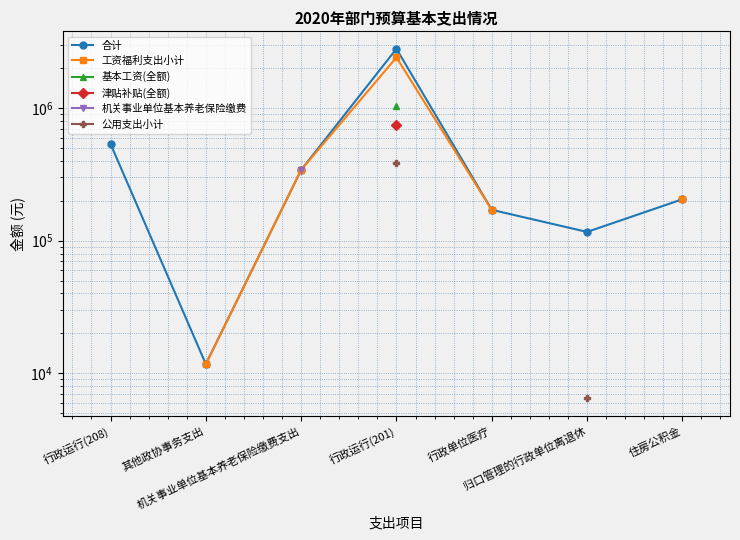

What is the maximum value shown in the chart?

2804547.0